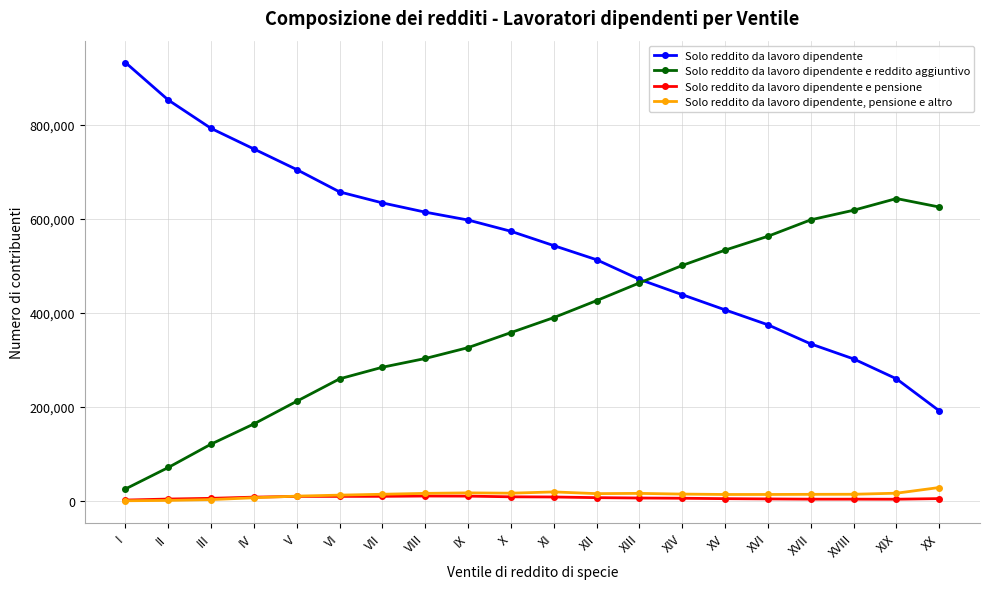

Is the value of Solo reddito da lavoro dipendente at IX greater than the value of Solo reddito da lavoro dipendente, pensione e altro at XIII?

Yes